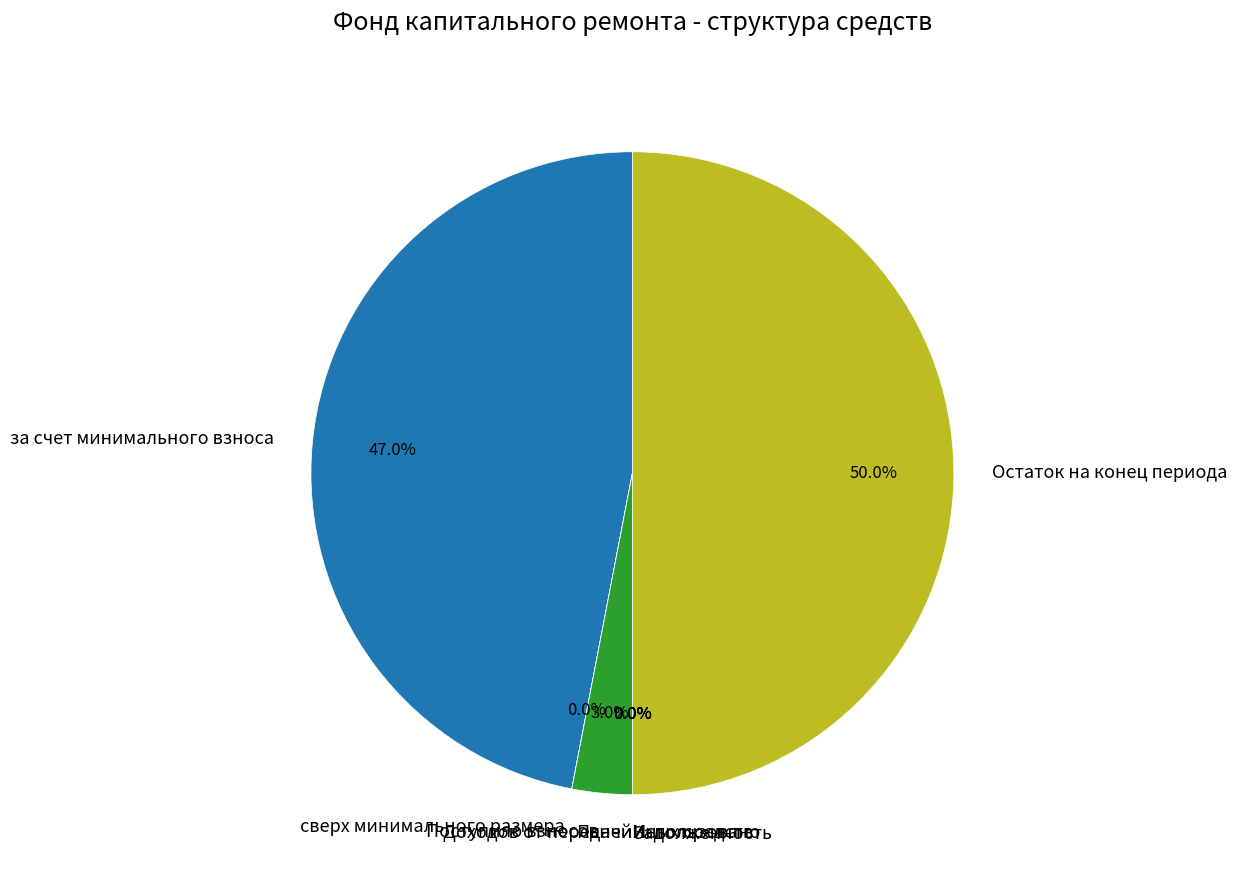

Which category has the biggest portion of the pie?

Остаток на конец периода